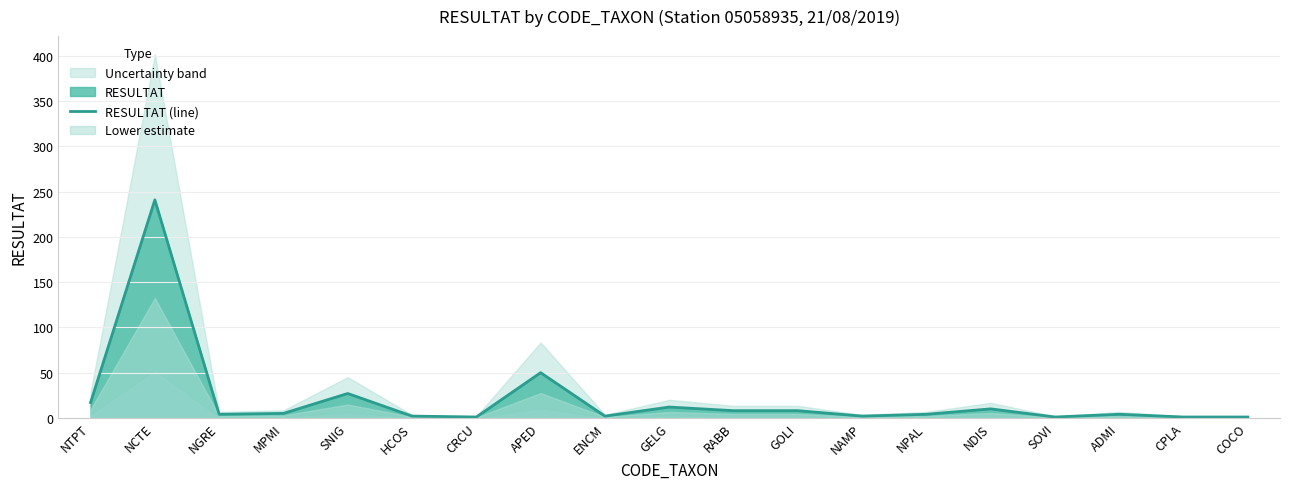

What is the ratio of the value at NPAL to the value at SNIG?

0.1